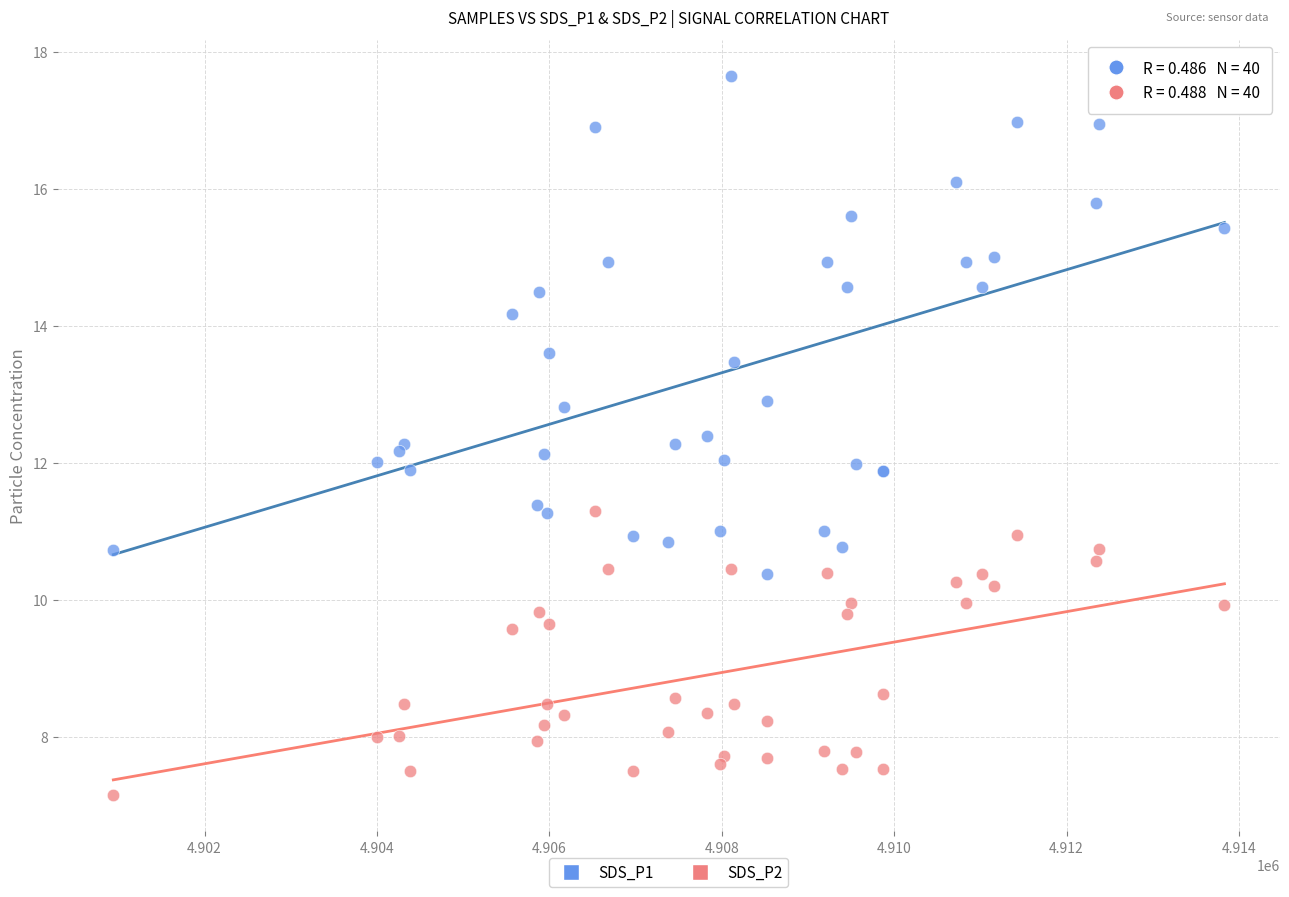

Which series contains the lowest Y value?

SDS_P2